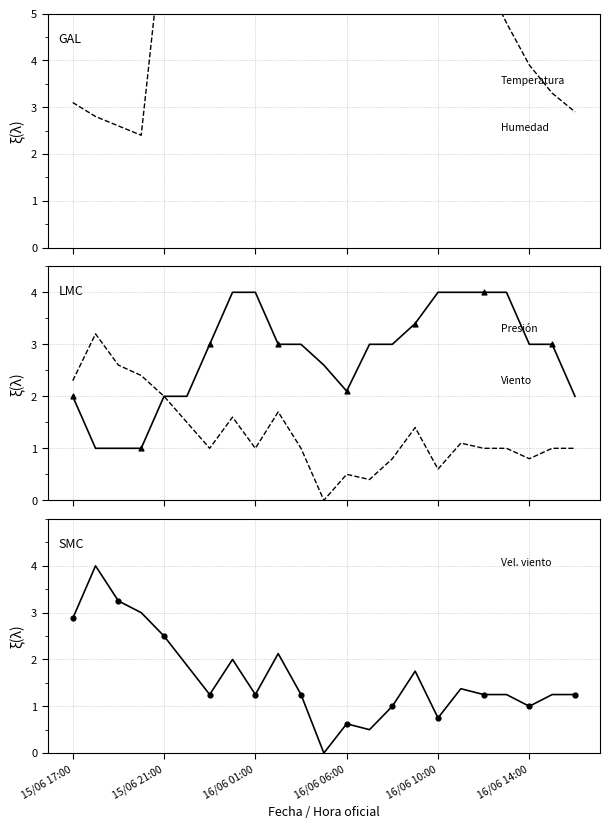

At how many categories does at least one series exceed 1?

23